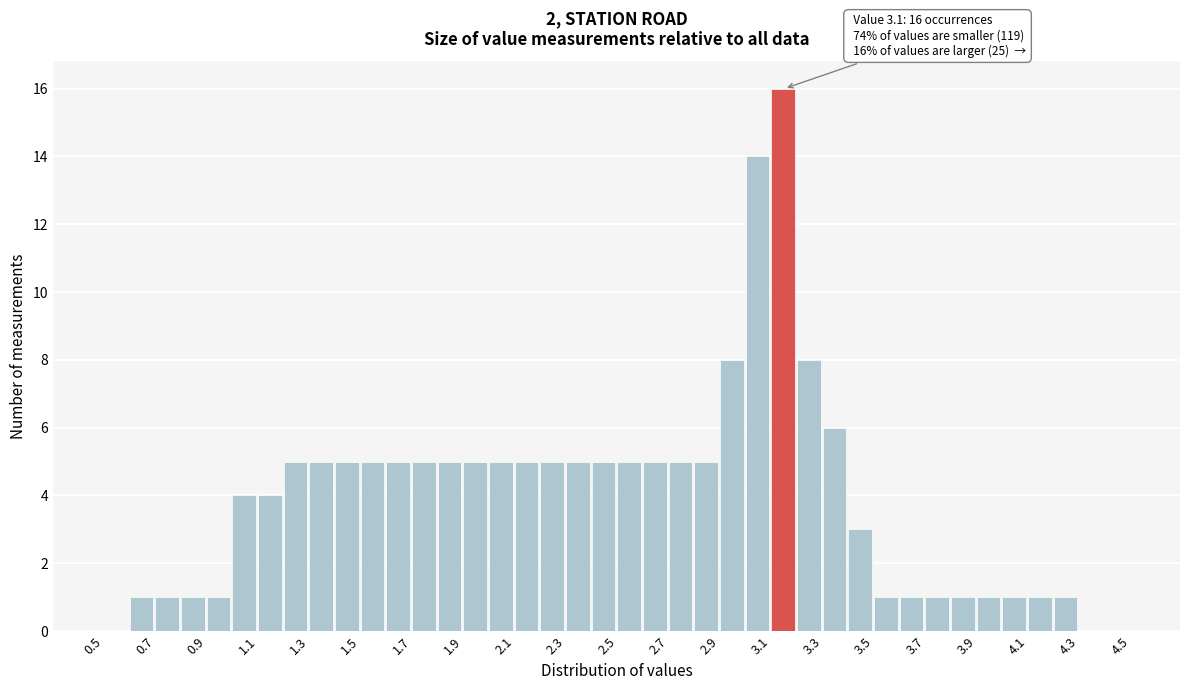

Over which range of the x-axis is the bar tallest?

3.1 to 3.2